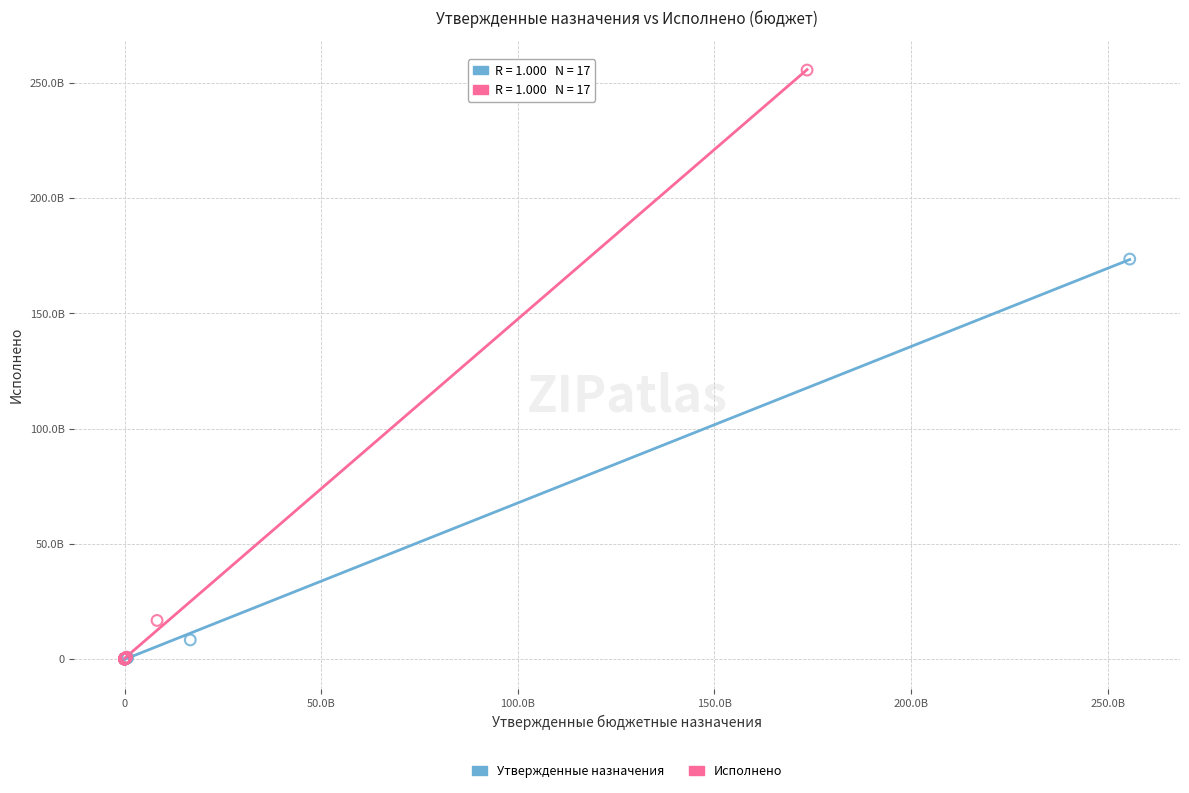

Which series contains the highest Y value?

Исполнено